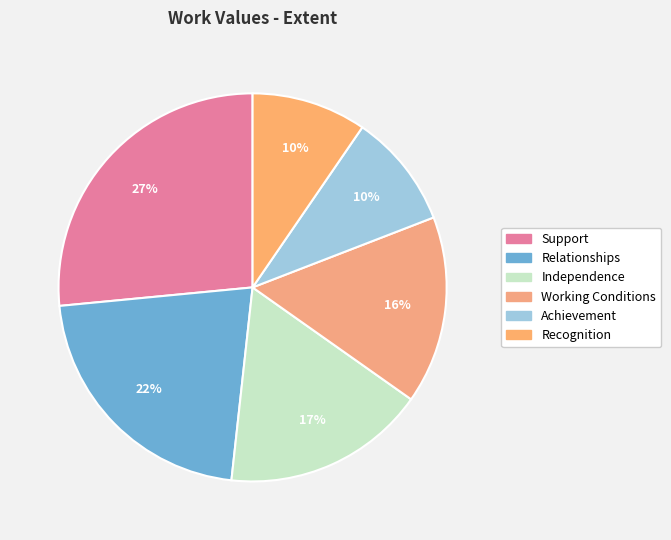

Is the sum of Working Conditions and Relationships greater than half?

No